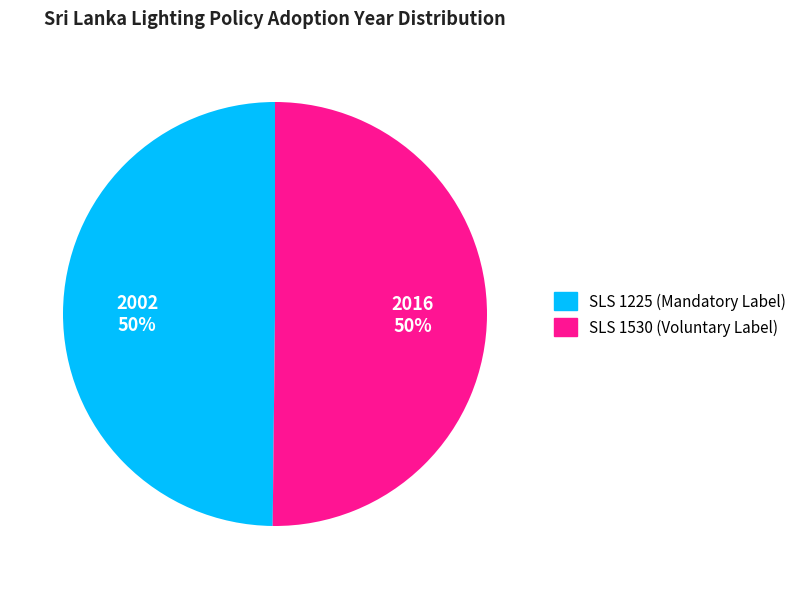

The SLS 1225 (Mandatory Label) slice represents 56% of the pie. True or false?

False